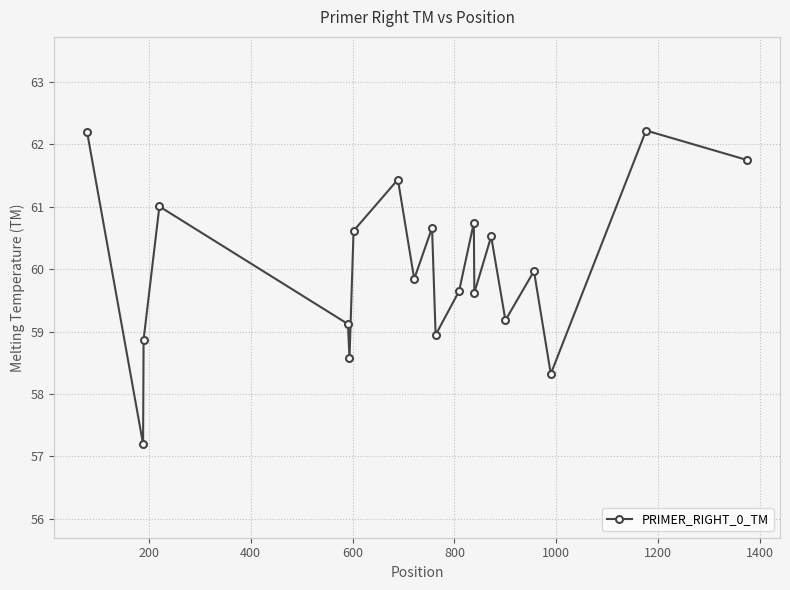

How many points are lower than both their immediate neighbors (excluding endpoints)?

7